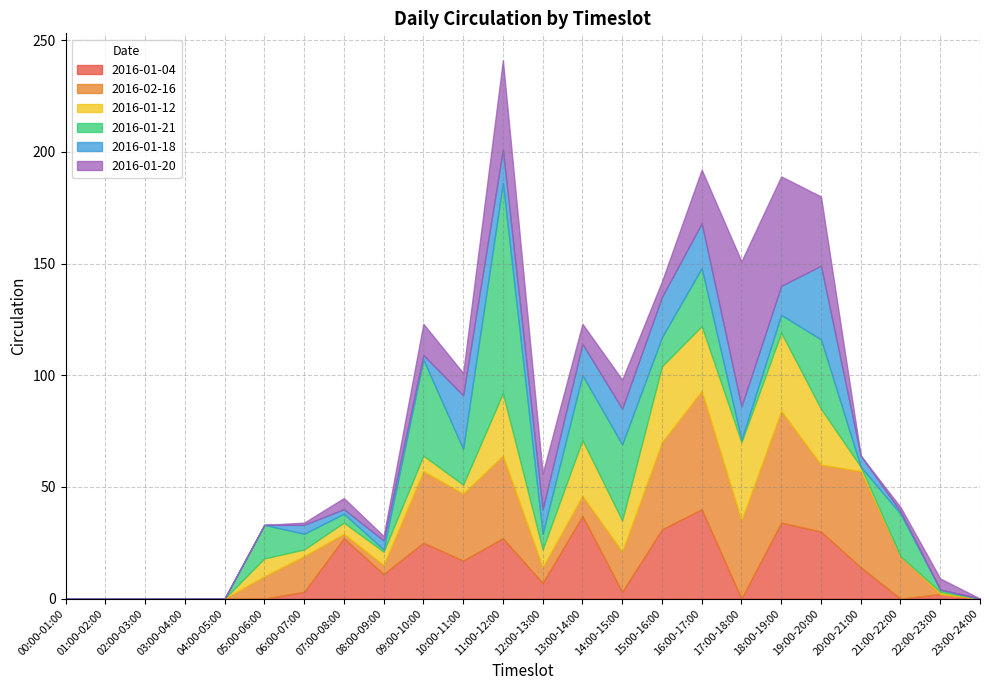

At which category is the sum across all series the highest?

11:00-12:00